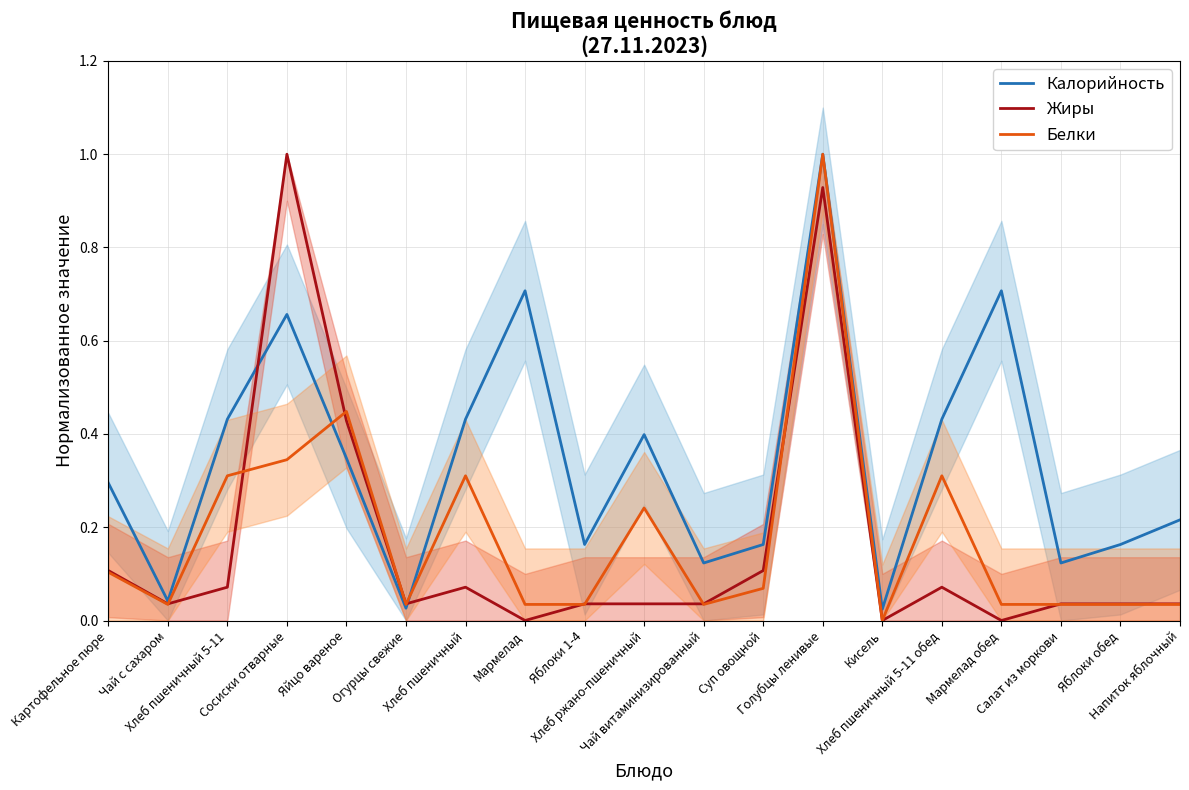

What position from the left is Сосиски отварные?

4